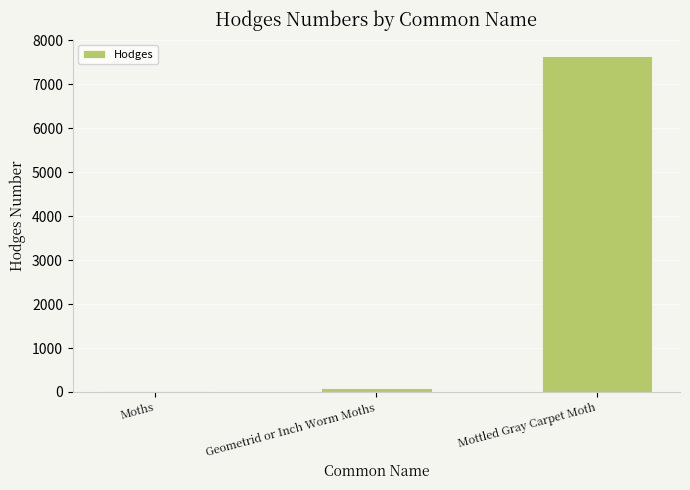

Is it true that the value at Geometrid or Inch Worm Moths is 91.3?

True